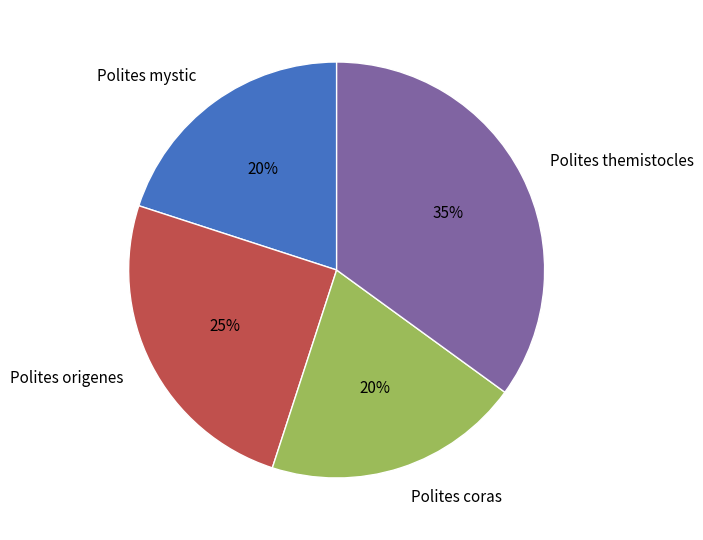

Do Polites origenes and Polites coras together represent more than half of the pie?

No